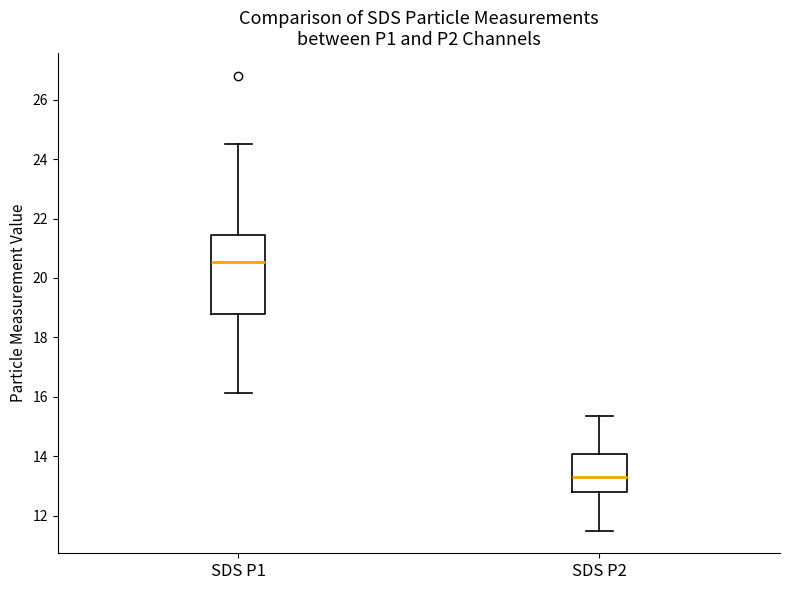

Reading left to right, transcribe this box plot: for each box, give where its median line is, the range the box spans, and where its two whiskers end, as read against the y-axis. The values are not printed on the chart, so give them approximately, as read against the axis.

SDS P1: median 20.6, box 18.8 to 21.4, whiskers 16.2 to 24.6
SDS P2: median 13.2, box 12.8 to 14.0, whiskers 11.6 to 15.4